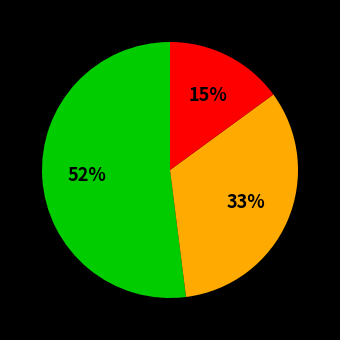

Is there a majority slice in this chart?

Yes